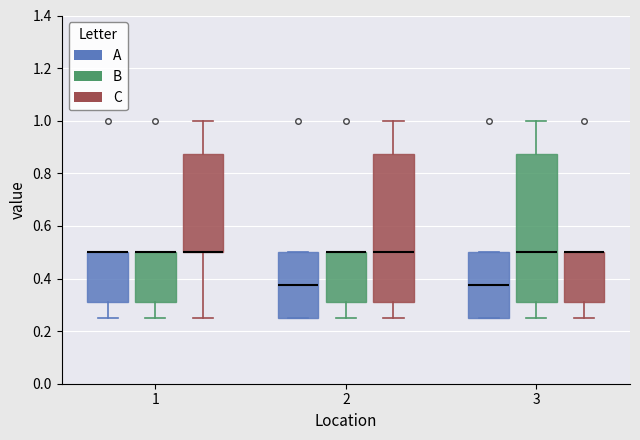

Where is the upper edge of the box for 3 (C) on the y-axis? The values are not printed on the chart, so give them approximately, as read against the axis.

0.50